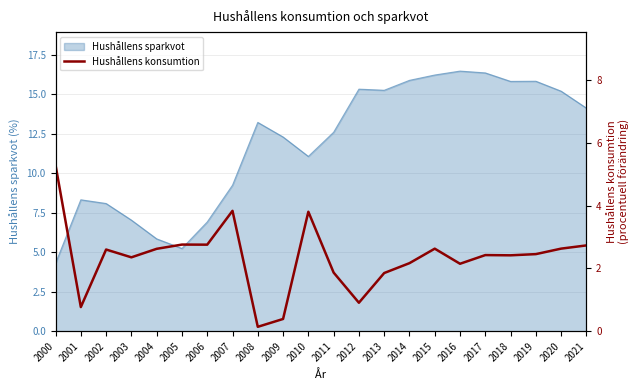

True or false: Hushållens sparkvot has a value of 16.2 at 2015.

True